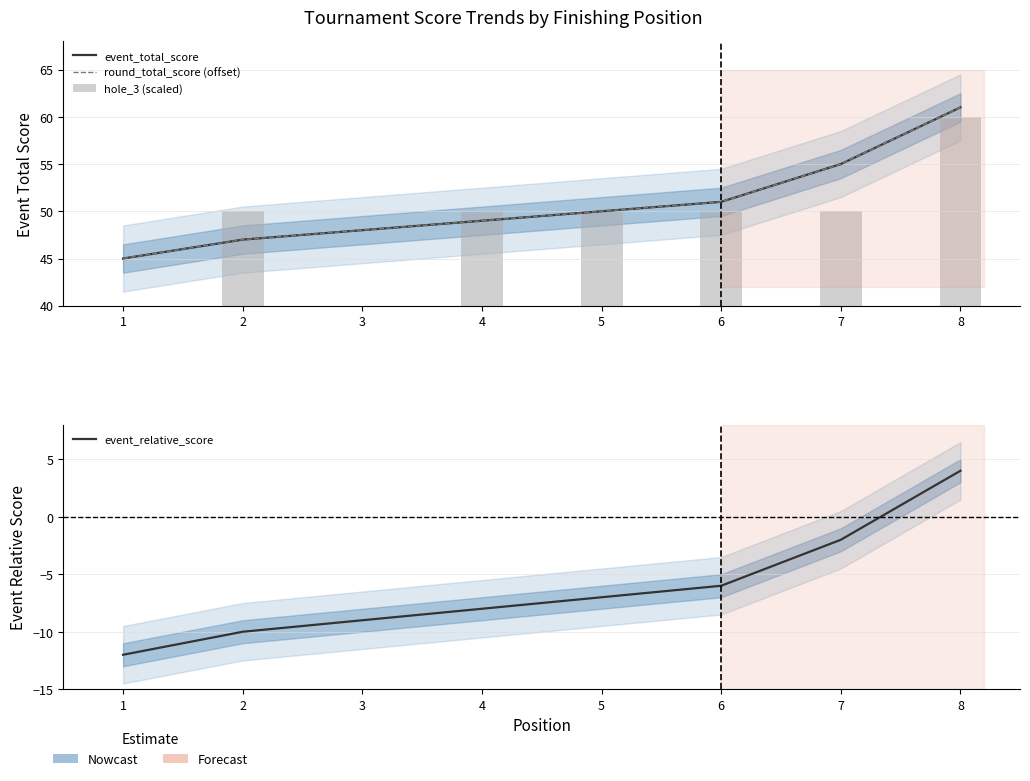

The value of event_relative_score at 6 is -9. True or false?

False